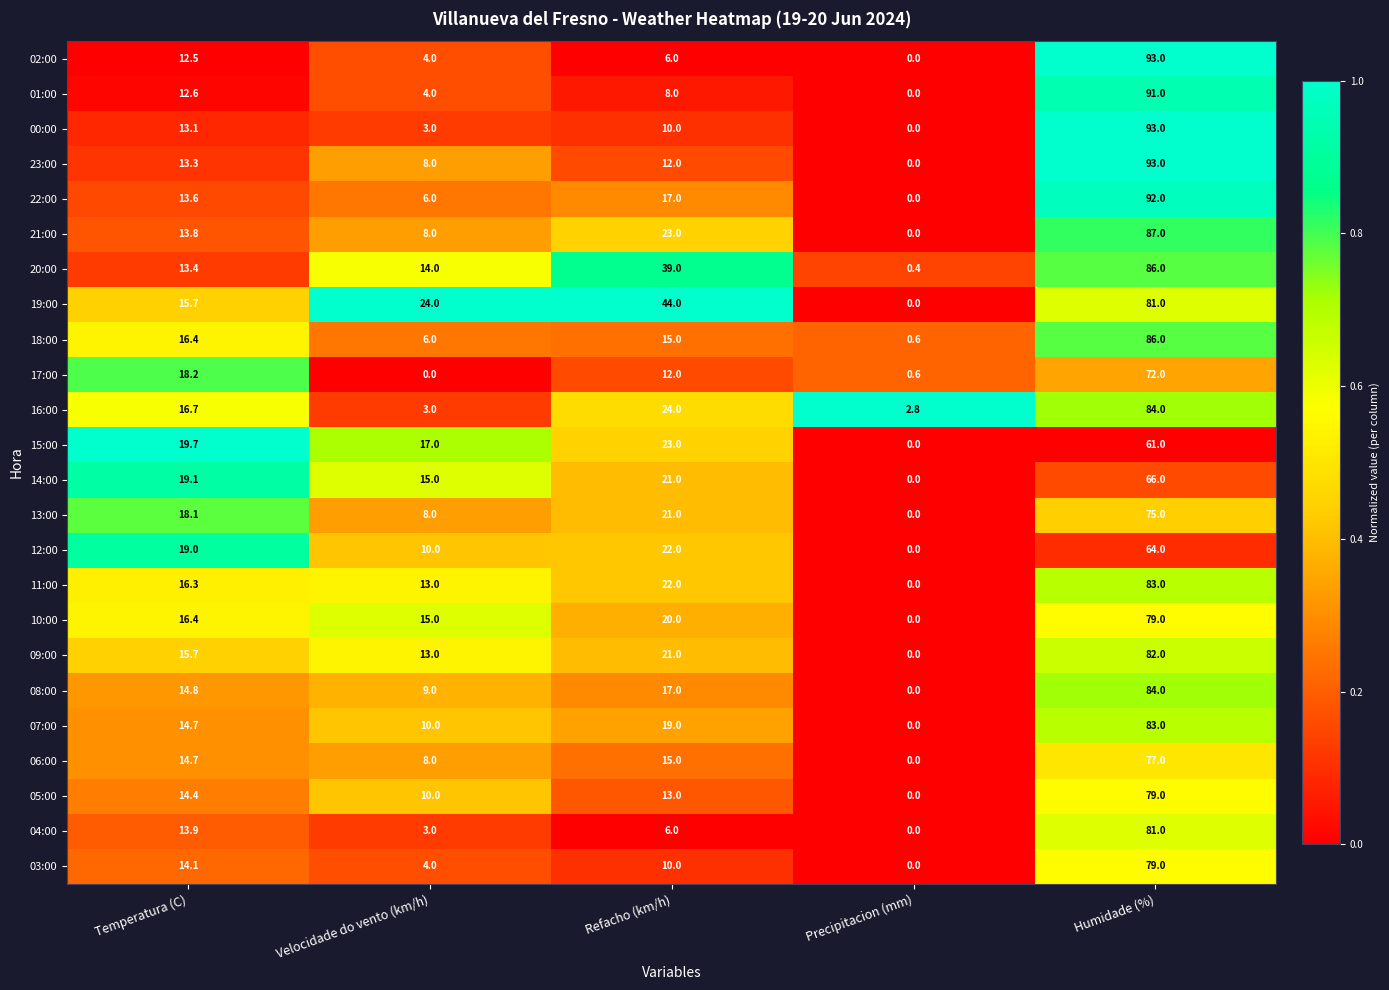

What is the spread (max minus min) of values at Temperatura (C)?

7.2